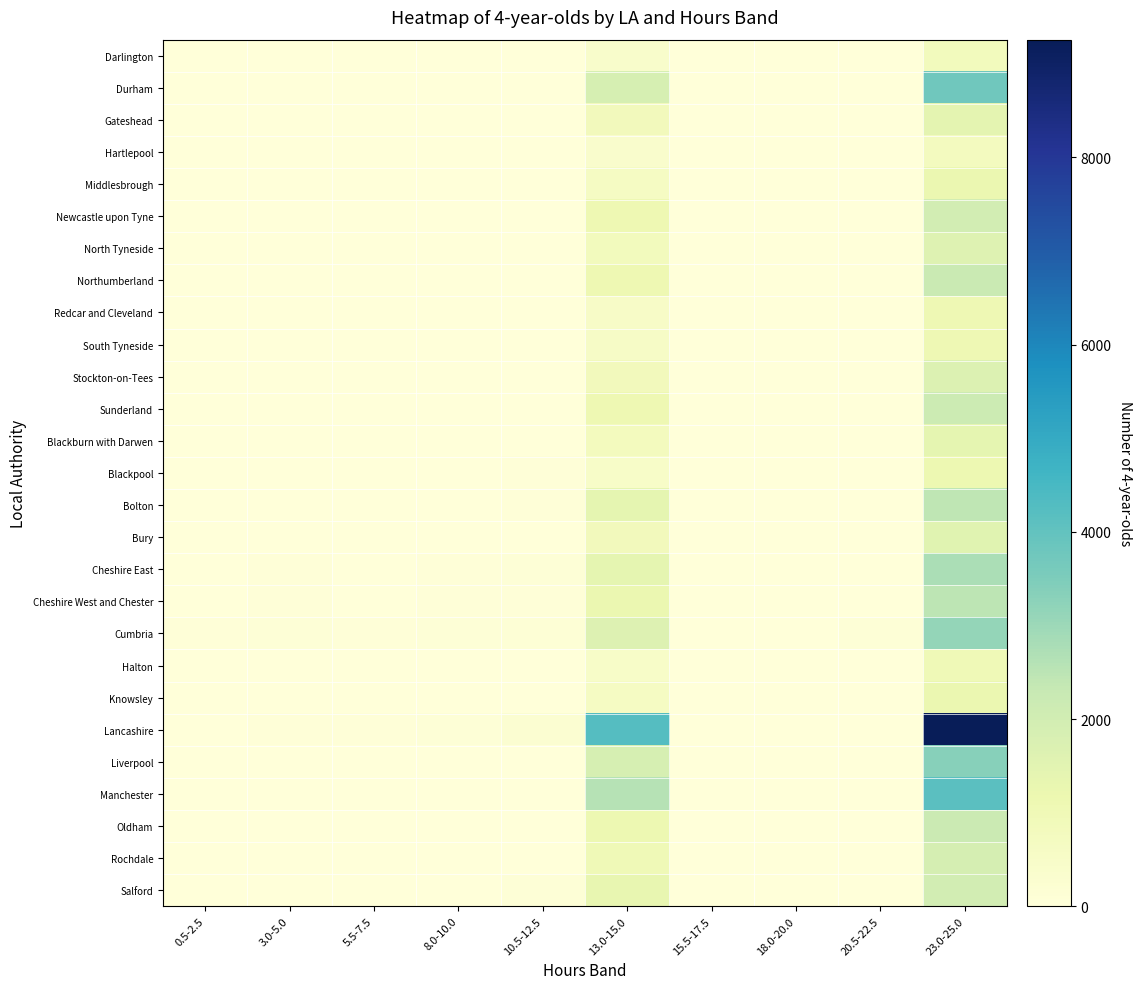

What is the difference between the highest and lowest values at 3.0-5.0?

99